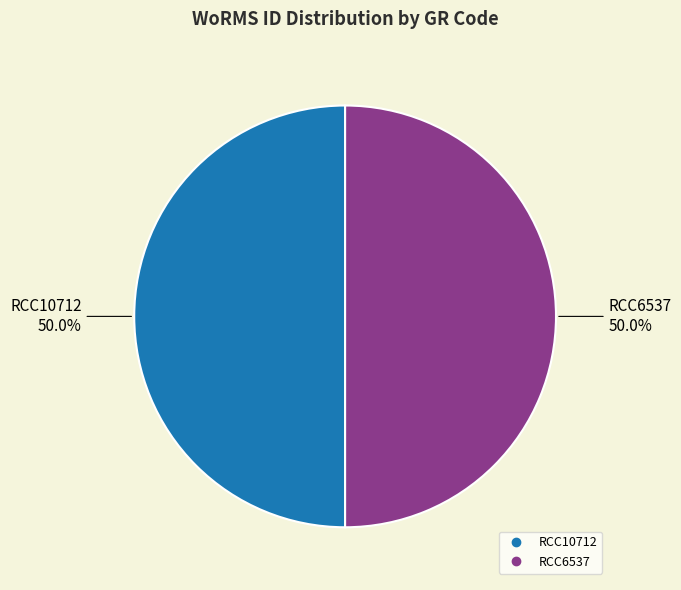

What is the ratio of the value at RCC6537 to the value at RCC10712?

1.0